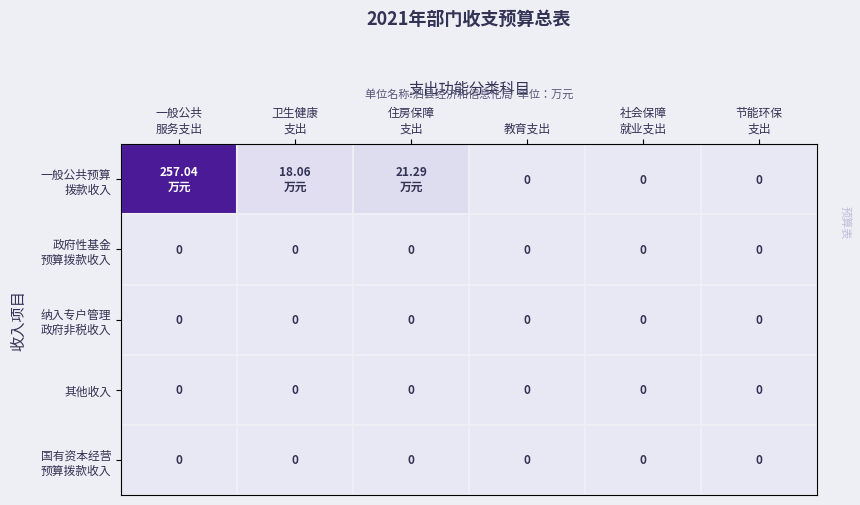

List the series in order of their peak value, lowest first.

政府性基金 预算拨款收入, 纳入专户管理 政府非税收入, 其他收入, 国有资本经营 预算拨款收入, 一般公共预算 拨款收入